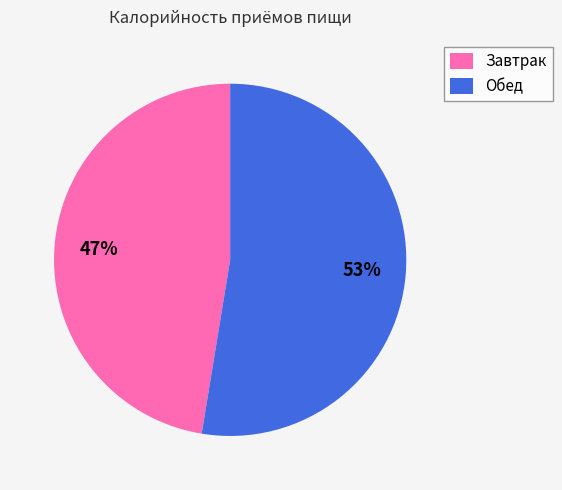

To the nearest percent, what percentage of the pie is Обед?

53%